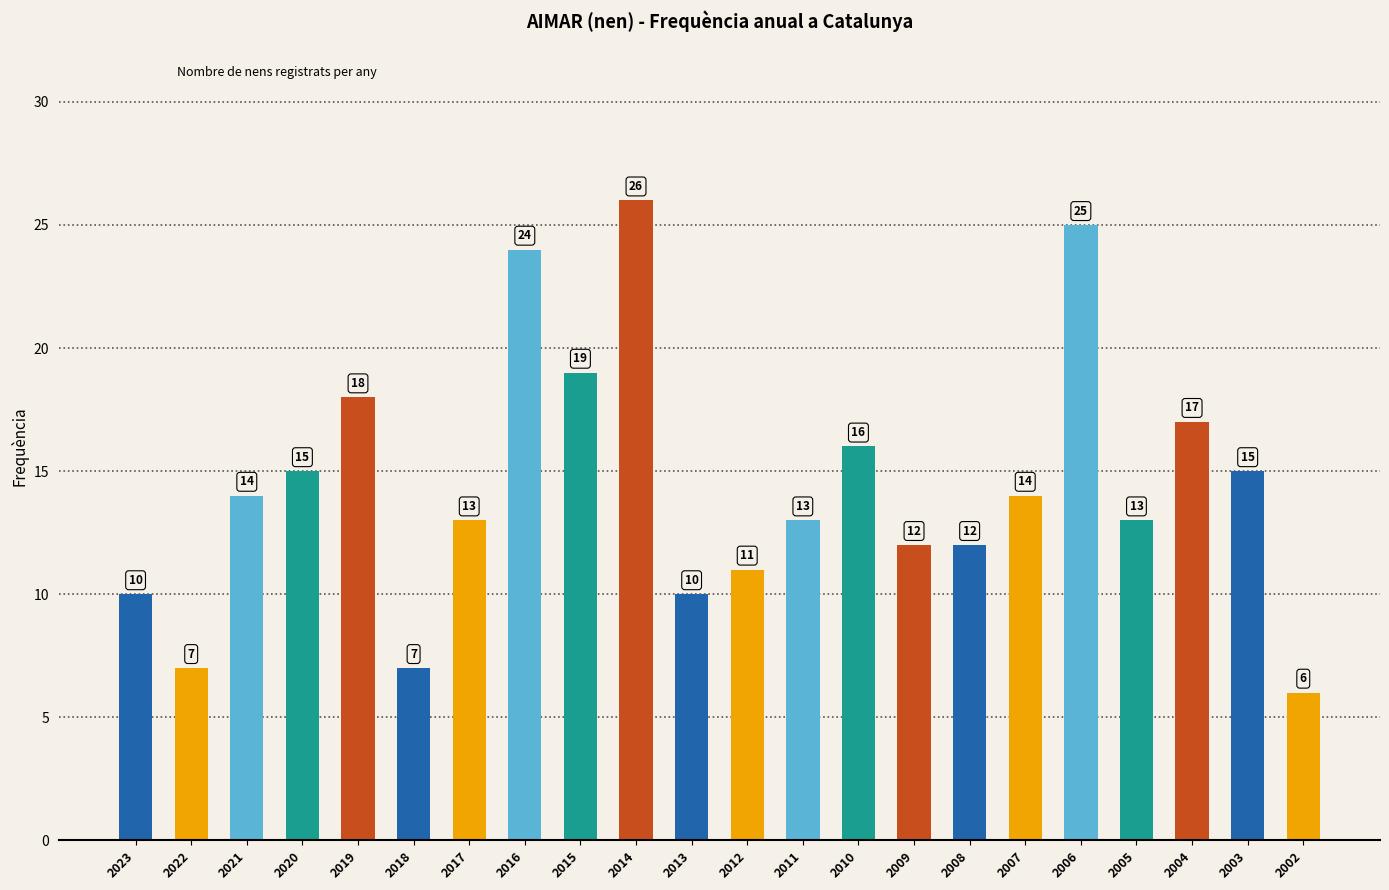

Is it true that the value at 2004 is 11?

False